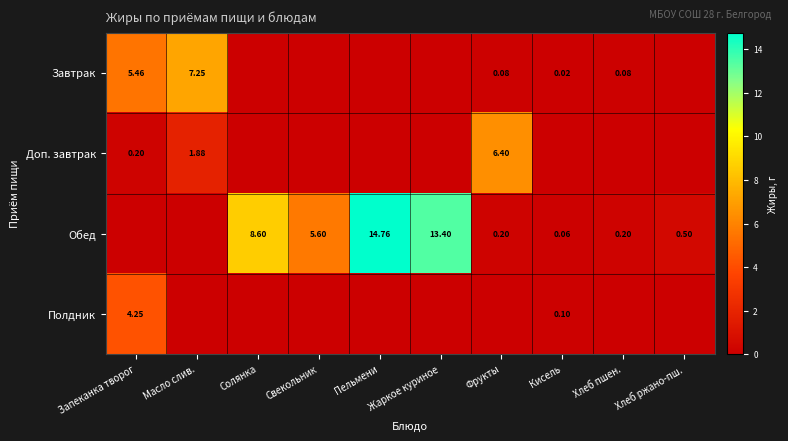

Which series changed the most between Свекольник and Жаркое куриное?

Обед